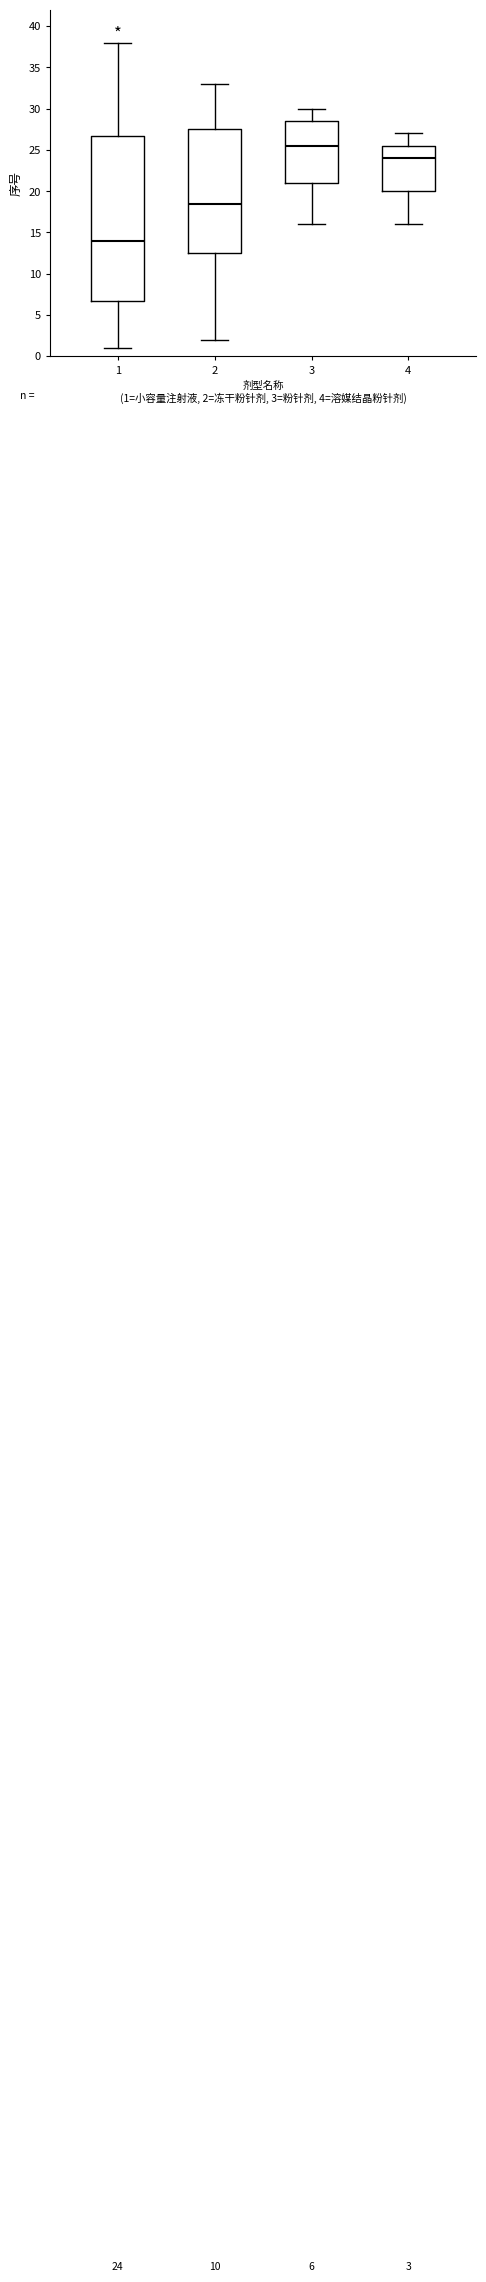

Which box is the tallest, from its lower edge to its upper edge?

1